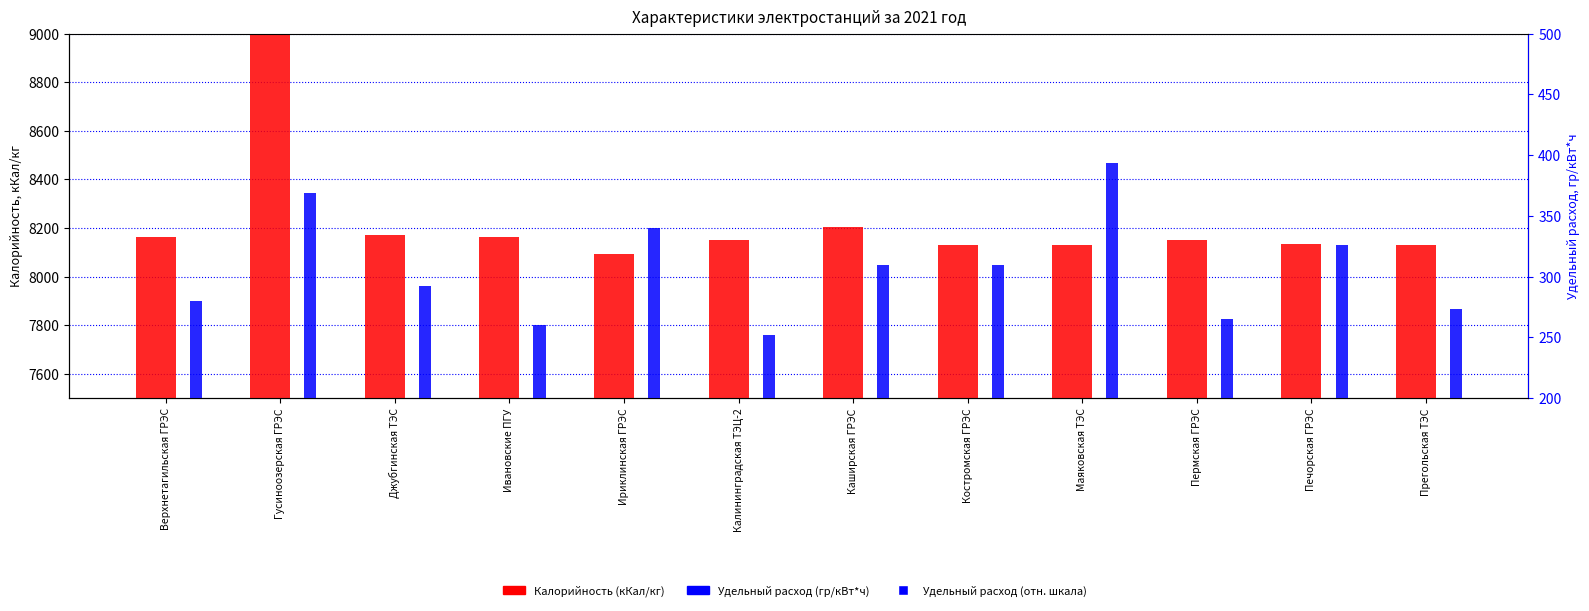

What are all the series names shown in the legend?

Калорийность (кКал/кг), Удельный расход (гр/кВт*ч), Удельный расход (отн.)